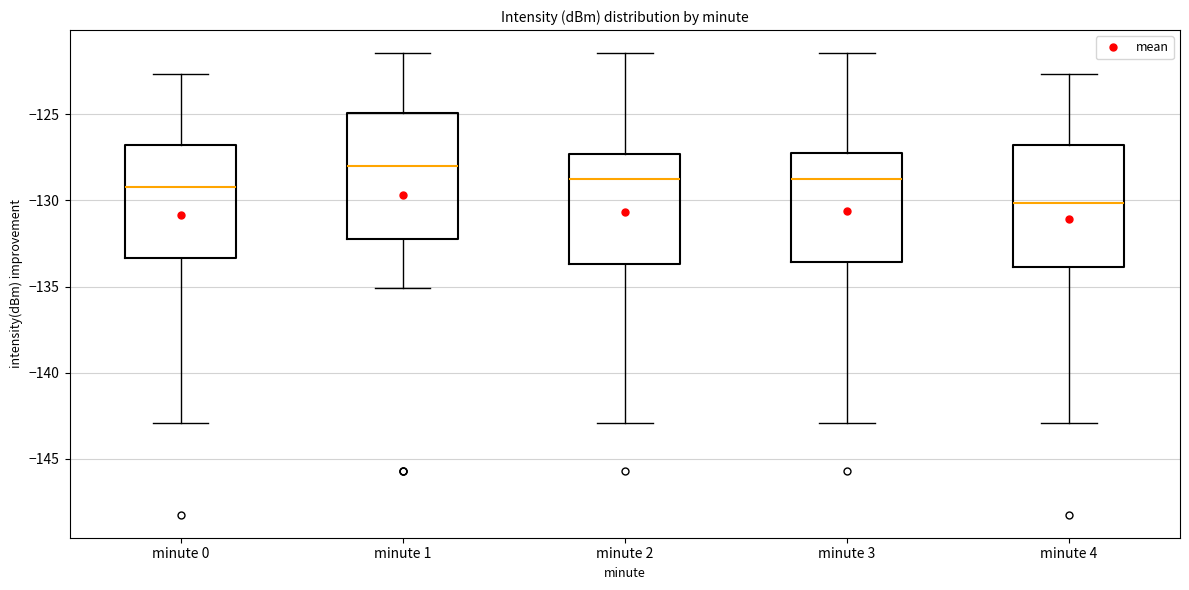

Which box has the highest median line?

minute 1